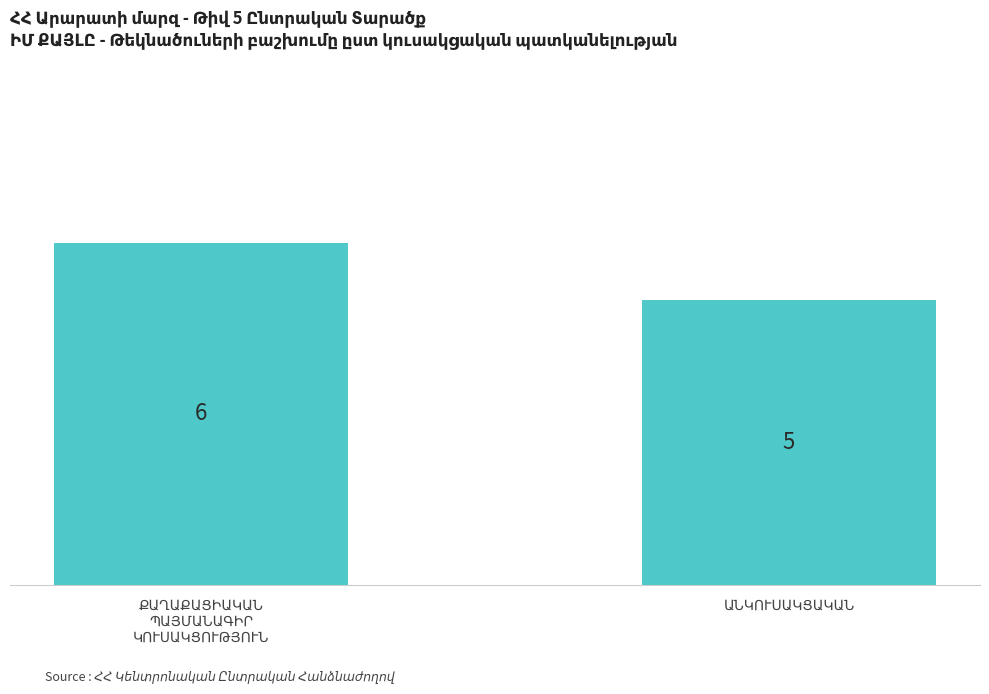

How many data points does each series have?

2